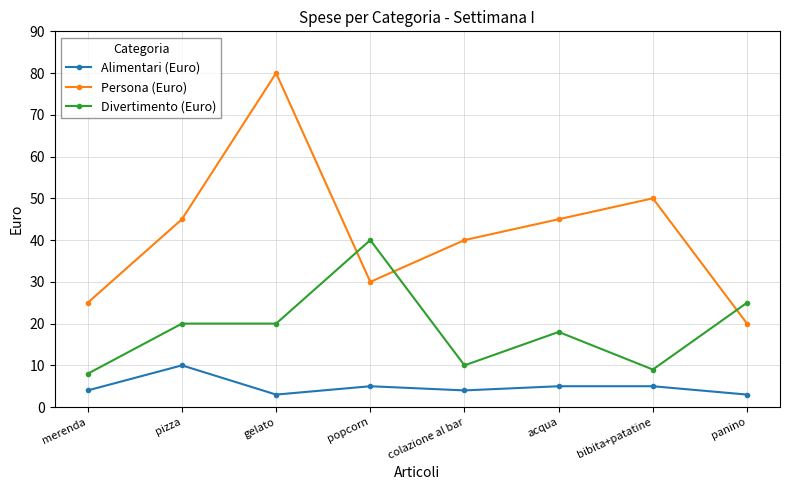

Where is the first local maximum for Alimentari (Euro)?

pizza